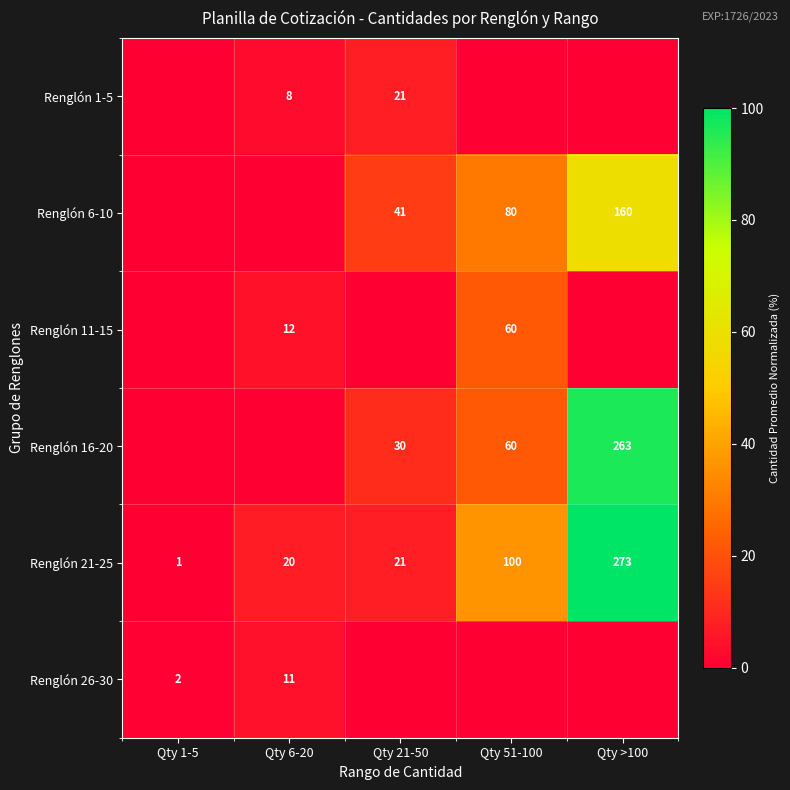

True or false: Renglón 6-10 has a value of 68 at Qty 21-50.

False